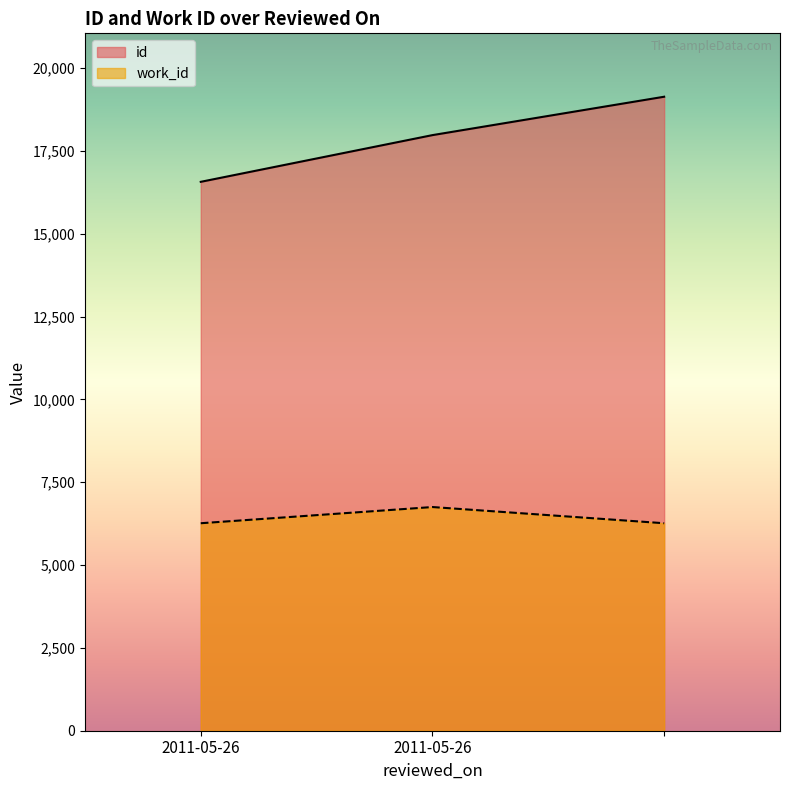

Rank the series at 2011-05-26 from highest to lowest value.

id, work_id